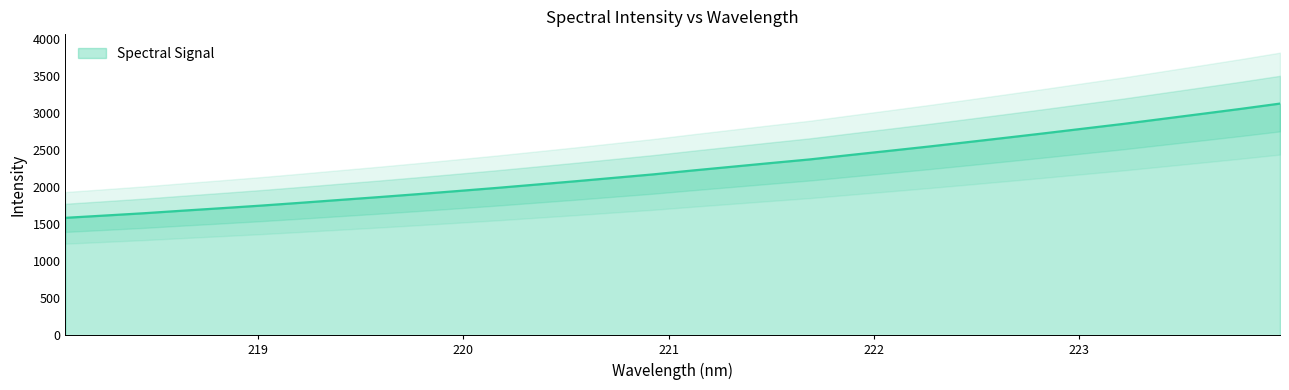

True or false: the data has more than 0 interior local peaks.

False